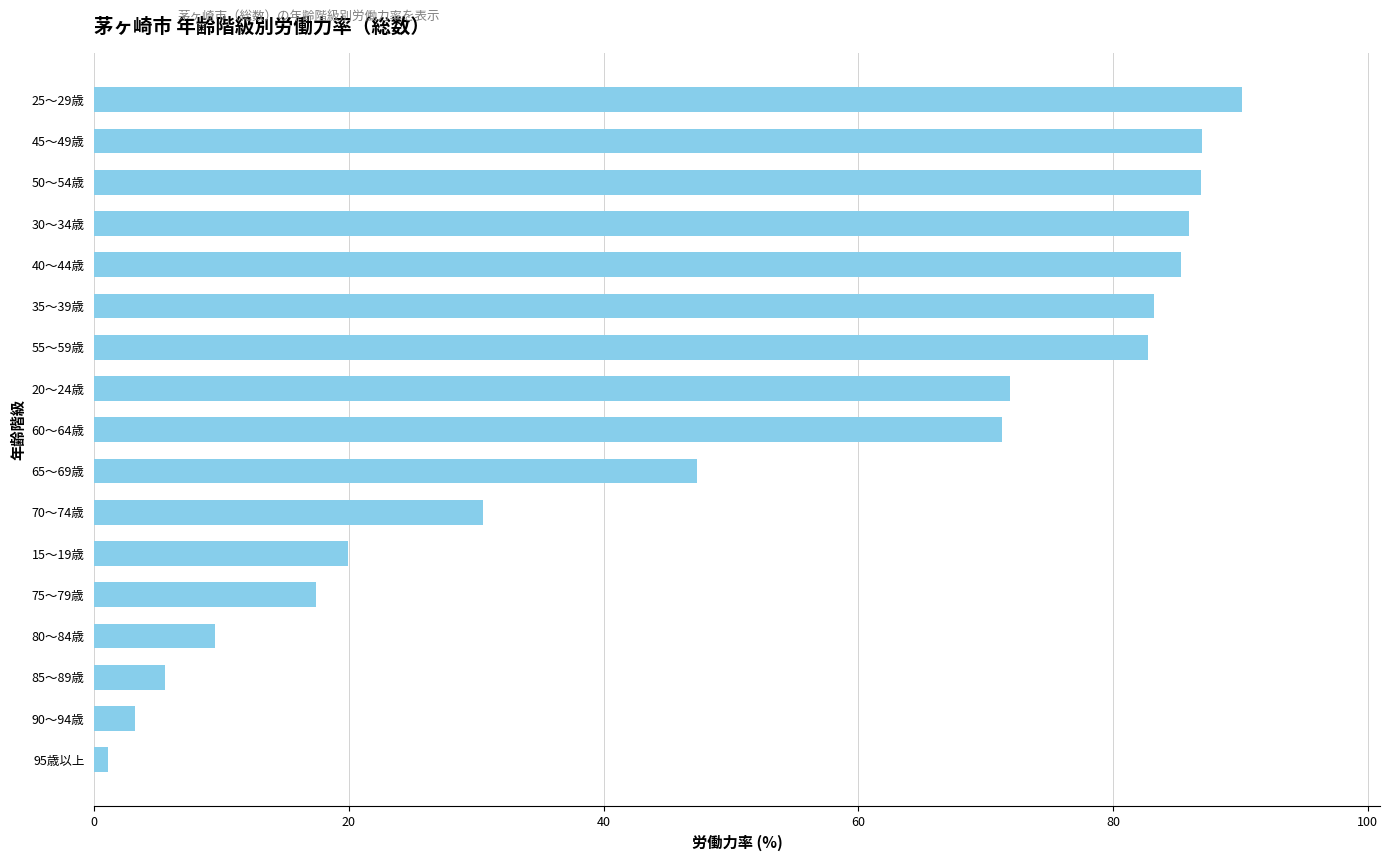

Are the bars grouped side by side (vs. stacked)?

No